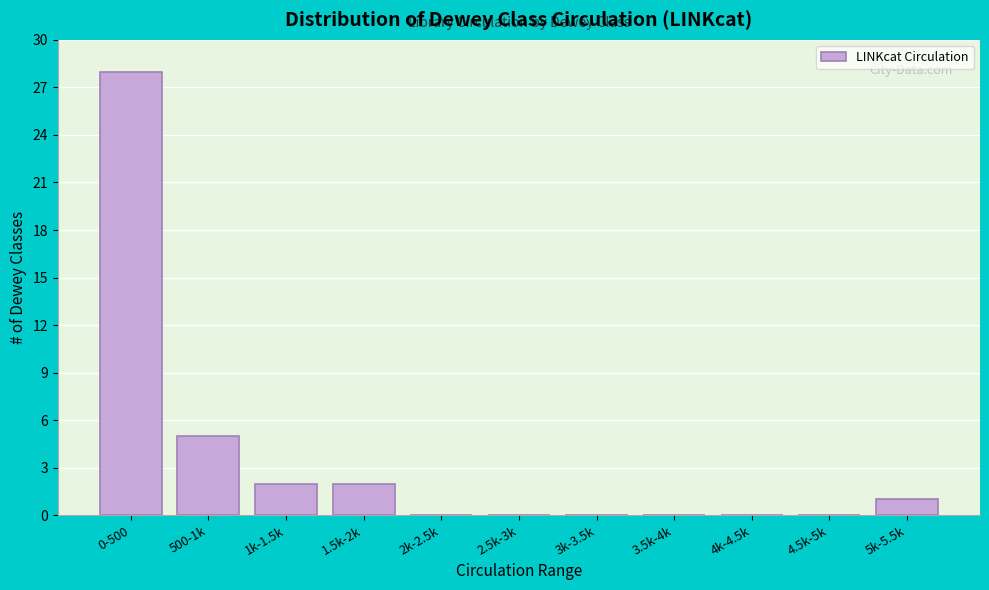

Reading left to right, extract all data points from this chart.

0-500=28	500-1k=5	1k-1.5k=2	1.5k-2k=2	2k-2.5k=0	2.5k-3k=0	3k-3.5k=0	3.5k-4k=0	4k-4.5k=0	4.5k-5k=0	5k-5.5k=1